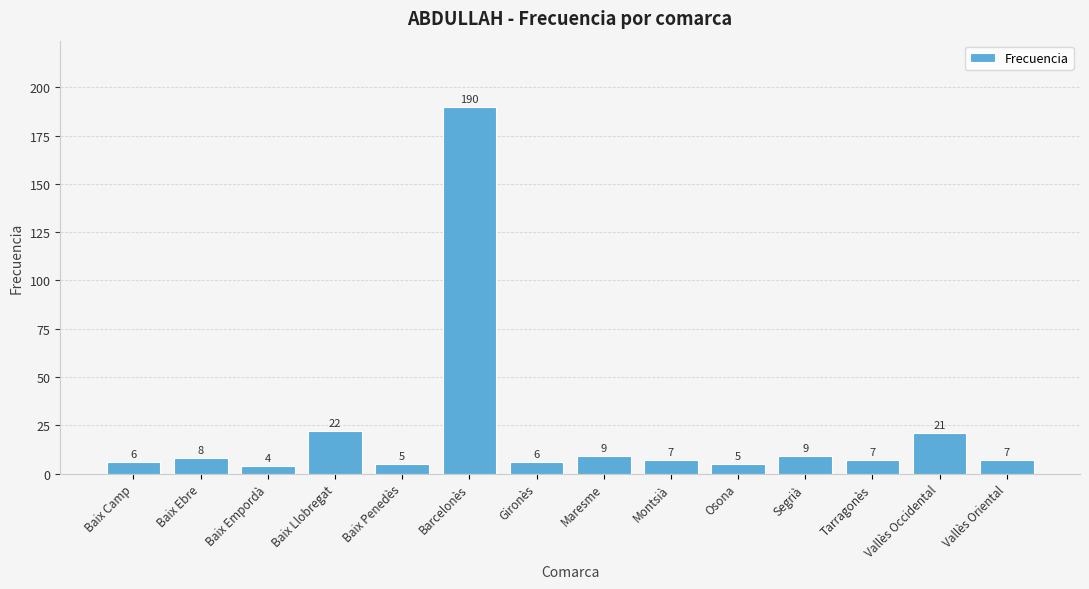

Reading left to right, list all the values displayed in this chart.

Baix Camp=6	Baix Ebre=8	Baix Empordà=4	Baix Llobregat=22	Baix Penedès=5	Barcelonès=190	Gironès=6	Maresme=9	Montsià=7	Osona=5	Segrià=9	Tarragonès=7	Vallès Occidental=21	Vallès Oriental=7